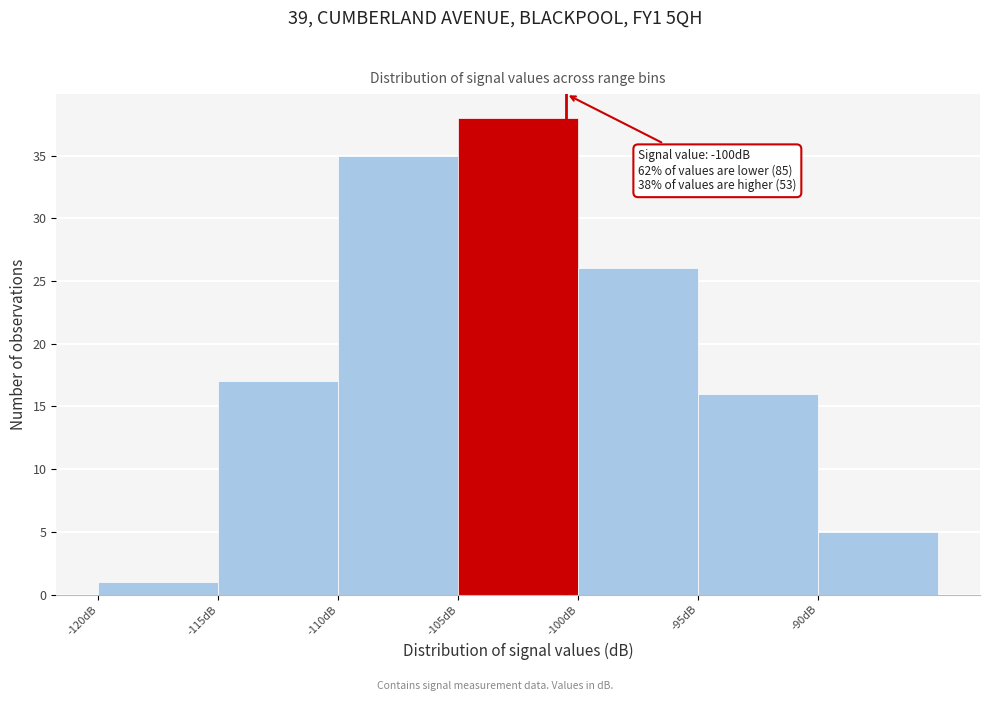

Which range on the x-axis has the tallest bar?

-105 to -100